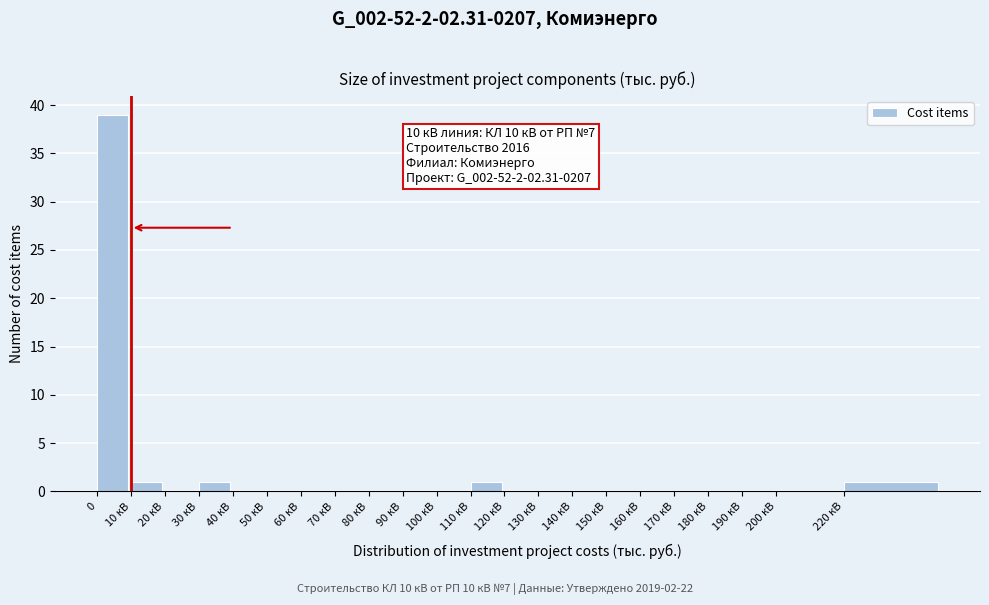

Reading left to right, what are all the values shown in this chart?

0=39	10 кВ=1	20 кВ=0	30 кВ=1	40 кВ=0	50 кВ=0	60 кВ=0	70 кВ=0	80 кВ=0	90 кВ=0	100 кВ=0	110 кВ=1	120 кВ=0	130 кВ=0	140 кВ=0	150 кВ=0	160 кВ=0	170 кВ=0	180 кВ=0	190 кВ=0	200 кВ=0	220 кВ=1